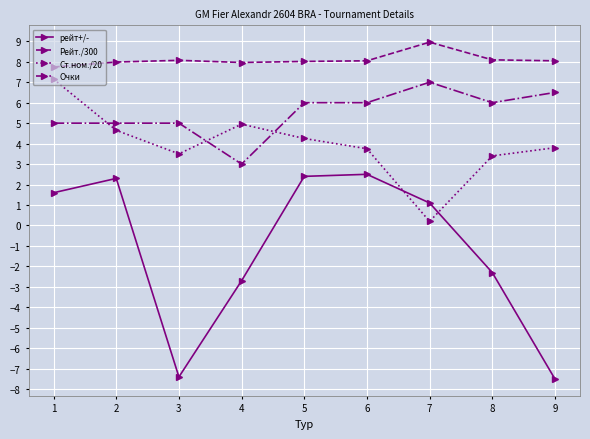

True or false: Рейт./300 and Очки cross at least once.

False